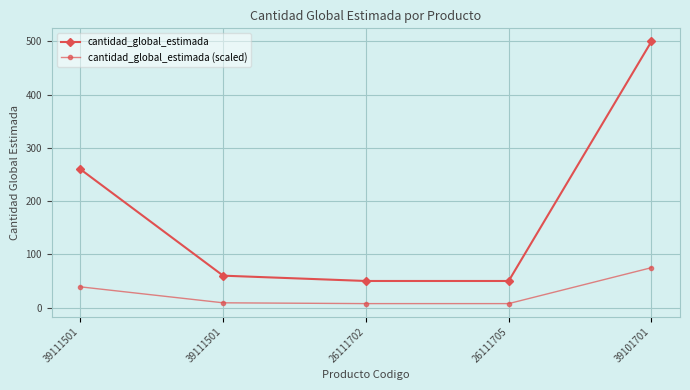

Which category has the highest value across all series?

39101701